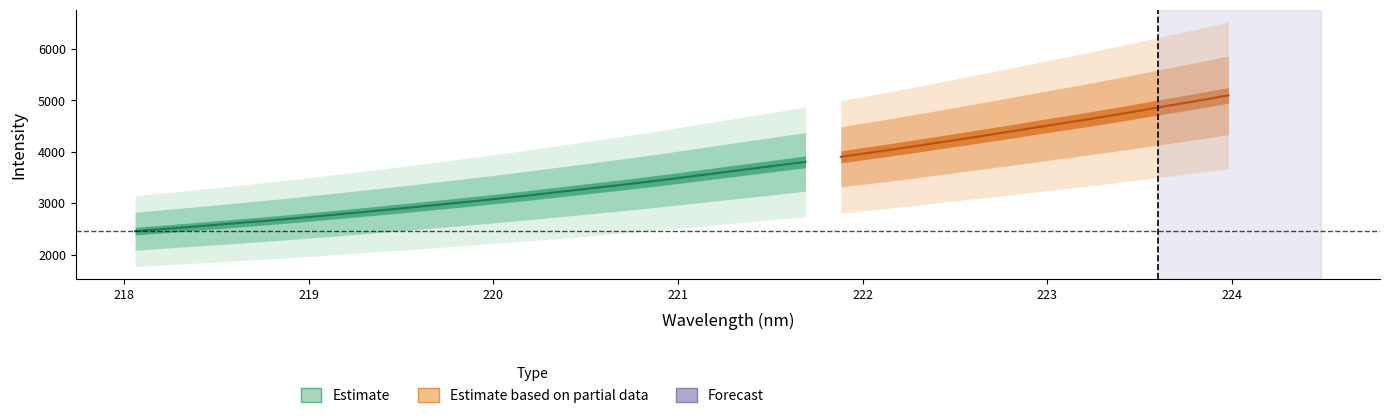

True or false: x has more than 0 points higher than both neighbors.

False